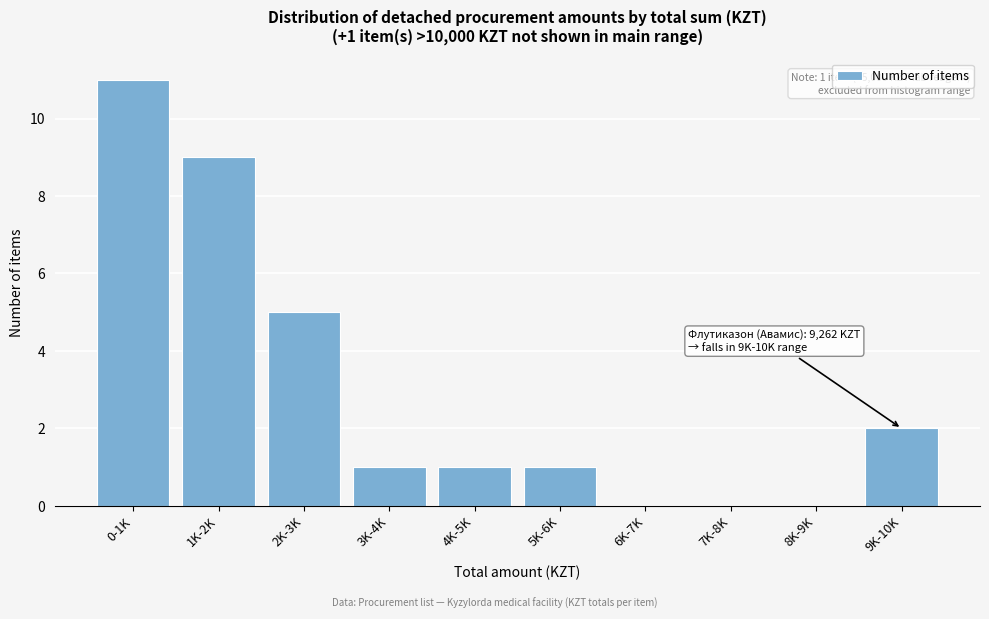

Reading left to right, what are all the values shown in this chart?

0-1K=11	1K-2K=9	2K-3K=5	3K-4K=1	4K-5K=1	5K-6K=1	6K-7K=0	7K-8K=0	8K-9K=0	9K-10K=2